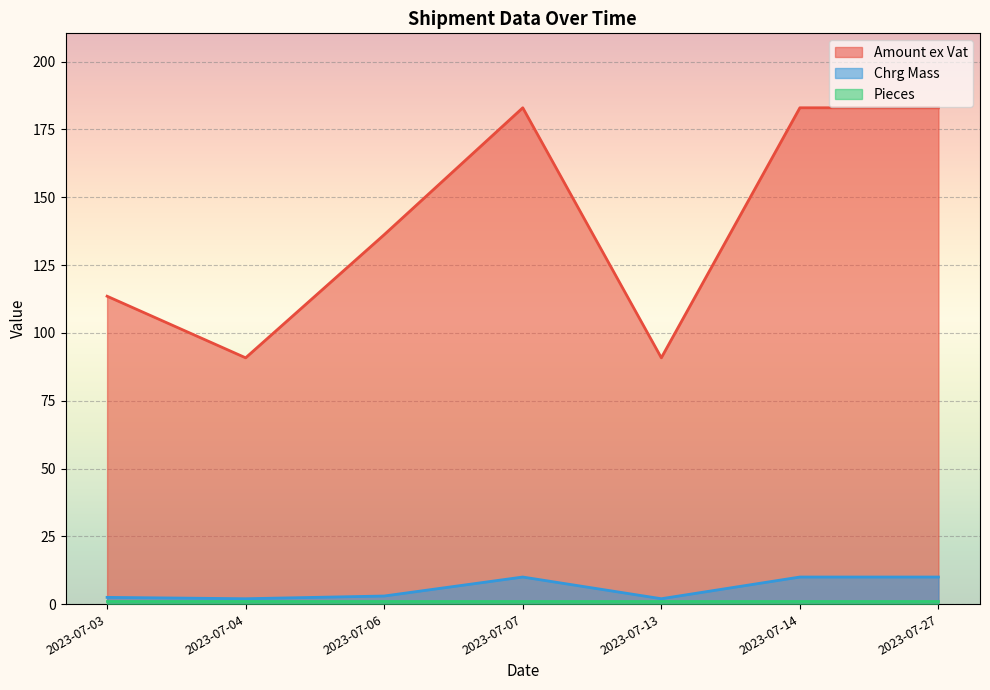

What is the sum of all Chrg Mass values?

39.5